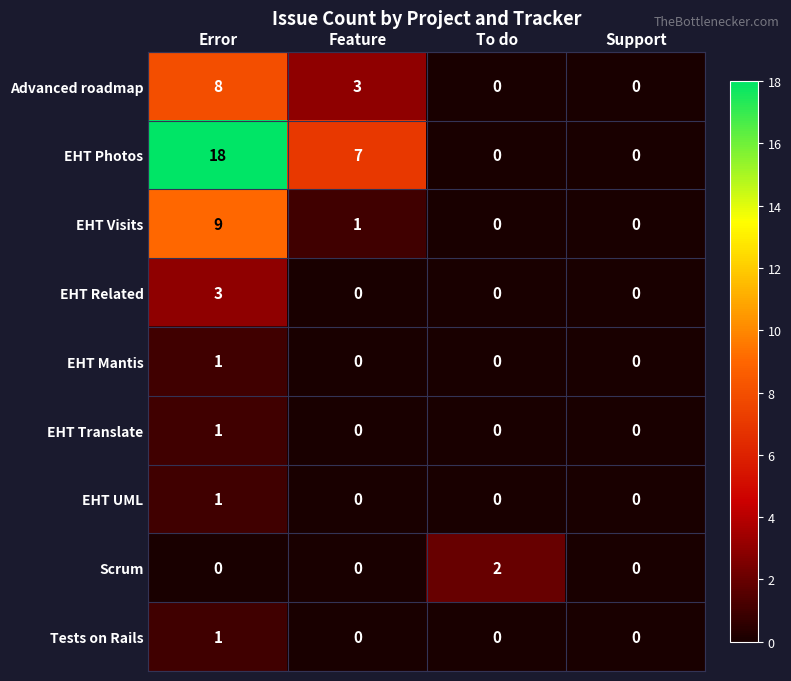

Count the EHT Related values in the range 0 to 3.

4